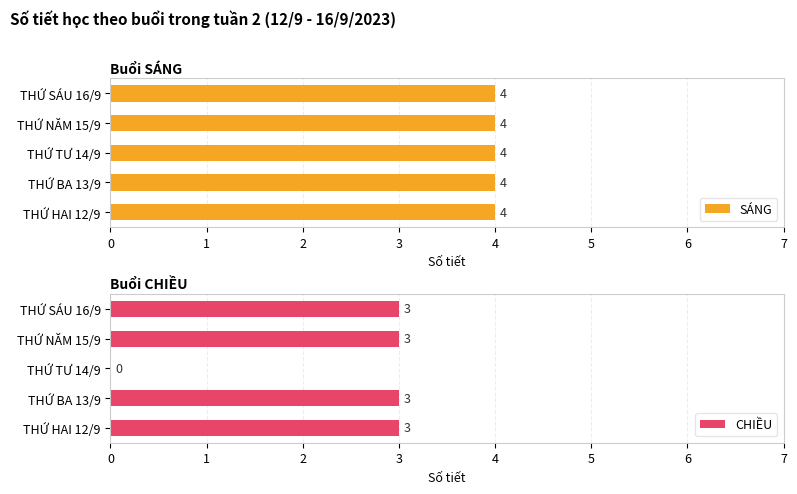

Where is CHIỀU nearest to the value 1?

THỨ TƯ 14/9